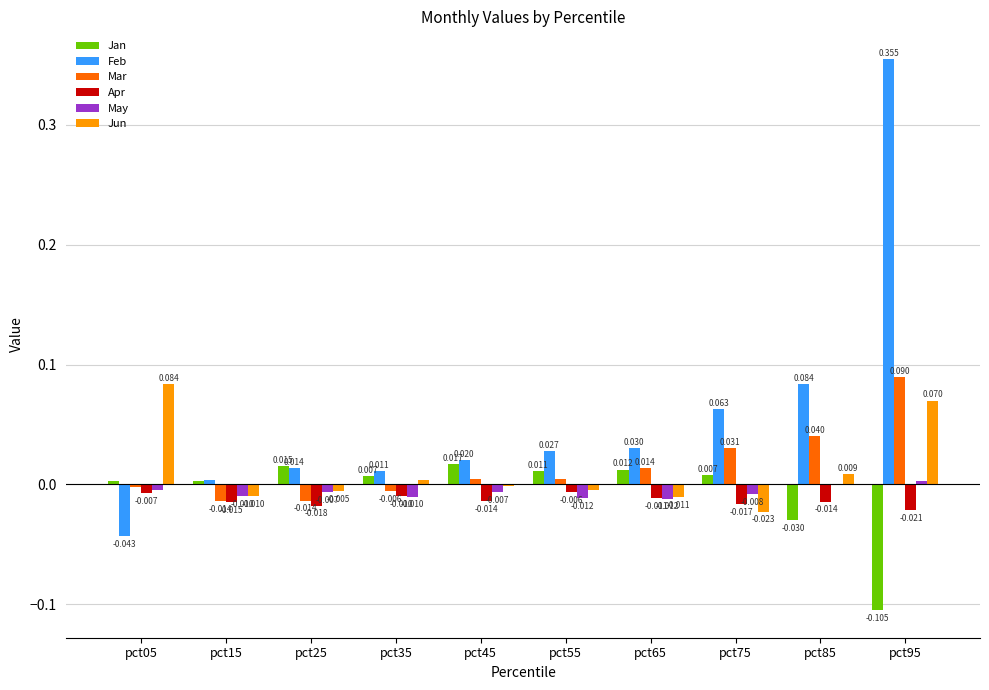

Is the value of Jan at pct15 greater than the value of Feb at pct15?

No